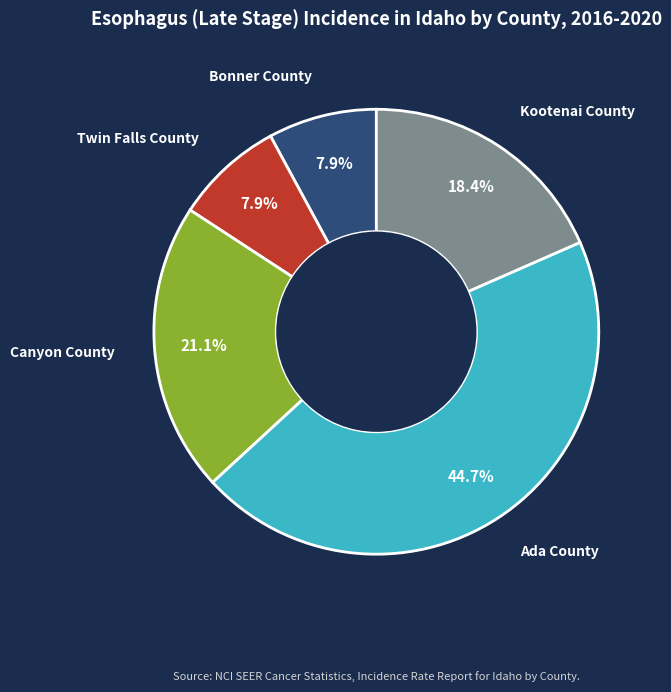

Which slice is the largest?

Ada County